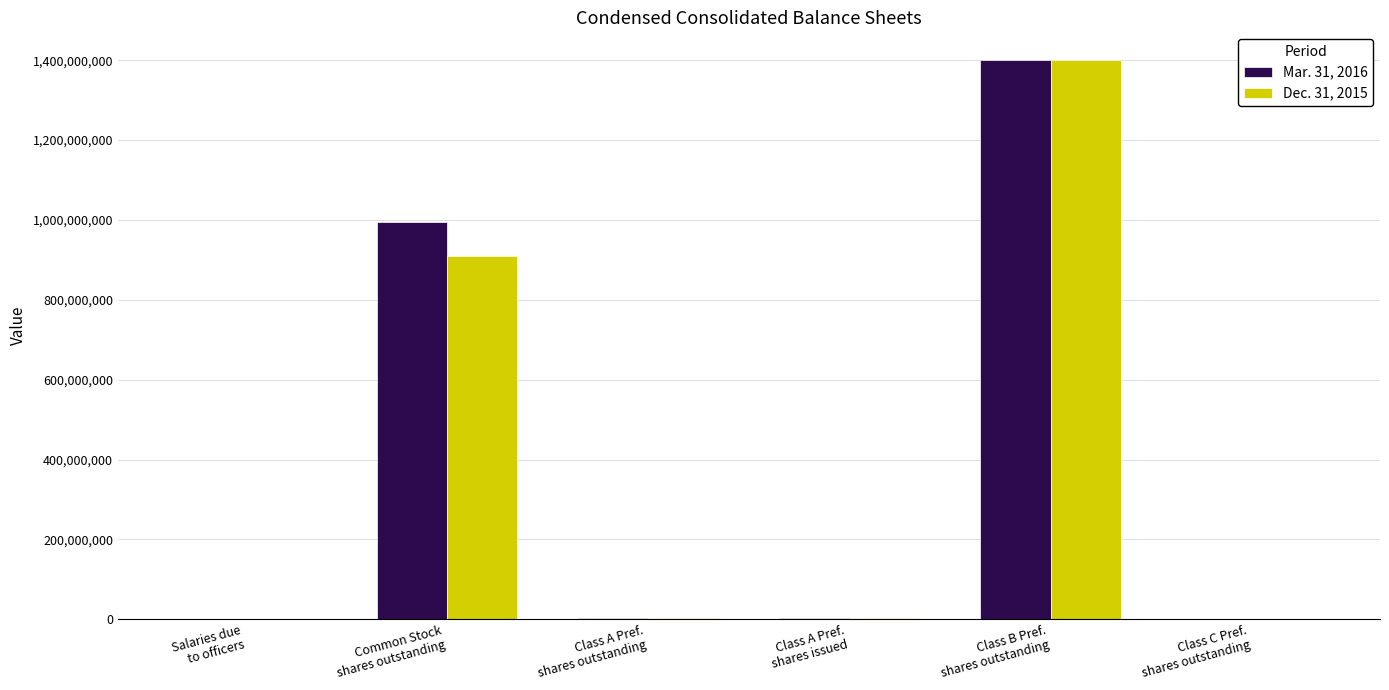

What is the maximum value for Mar. 31, 2016?

1400000000